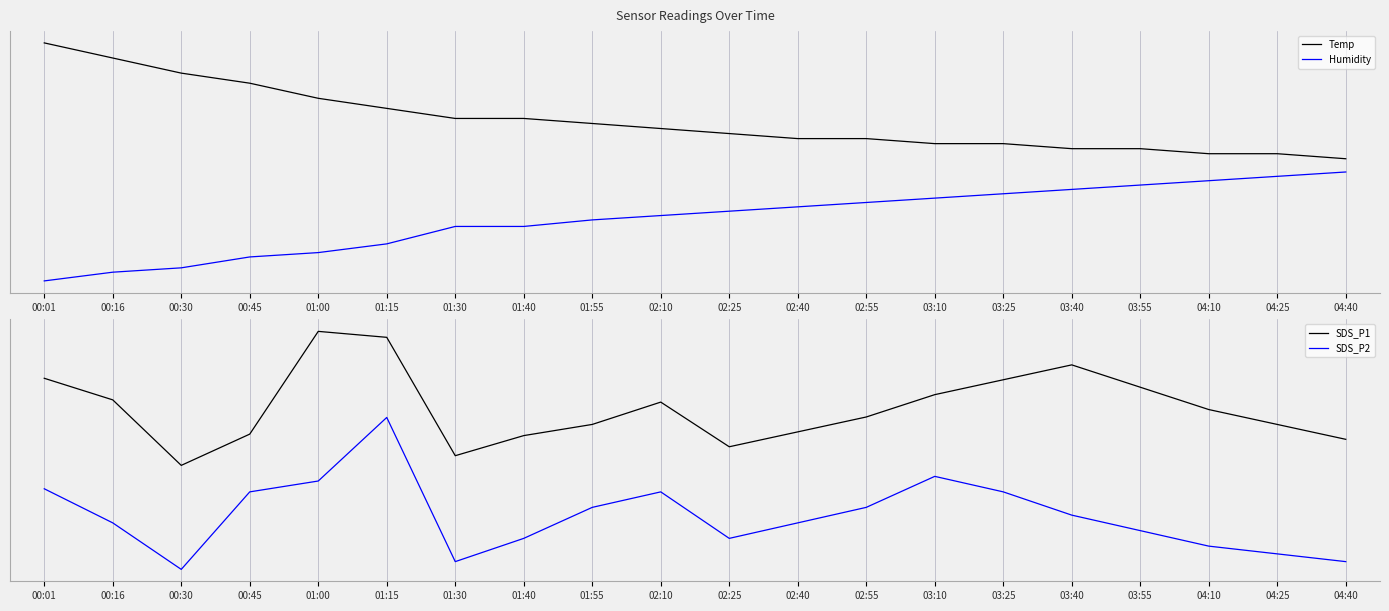

Is it true that SDS_P2 equals -2.8 at 01:30?

True